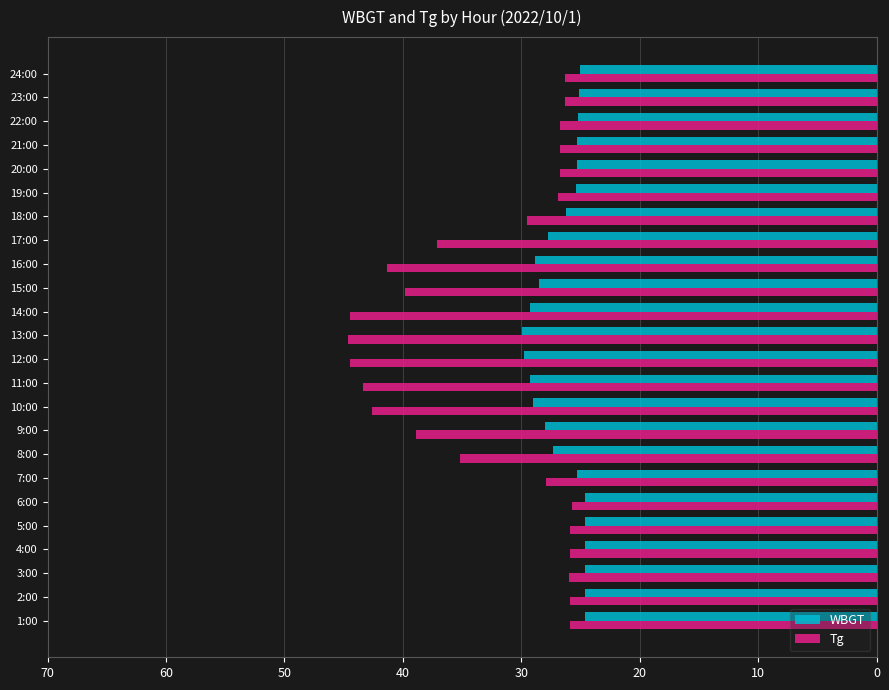

What is the minimum value shown in the chart?

24.6